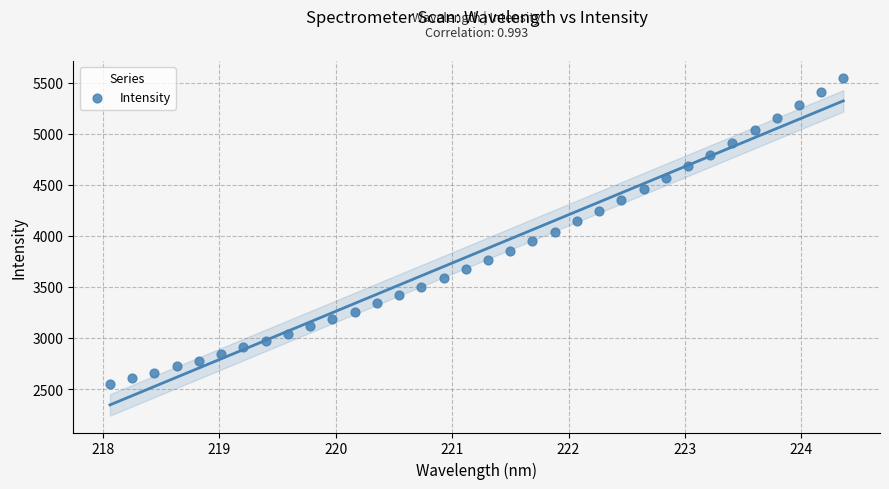

What is the range of Y values (max minus min)?

2989.8